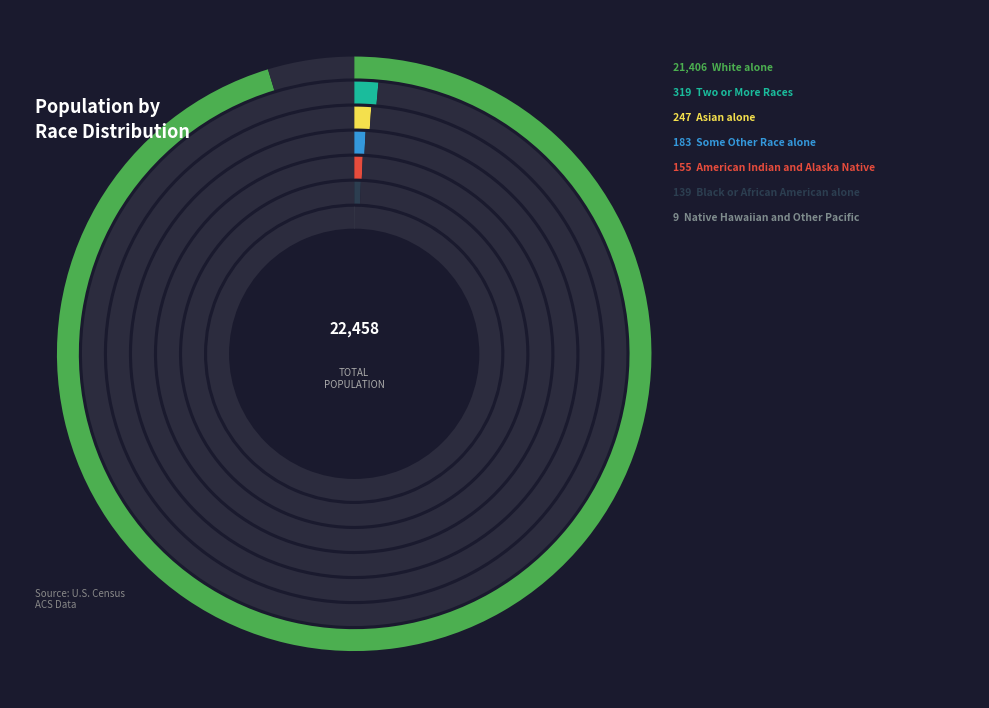

Rank the categories by value from highest to lowest.

White alone, Two or More Races, Asian alone, Some Other Race alone, American Indian and Alaska Native, Black or African American alone, Native Hawaiian and Other Pacific